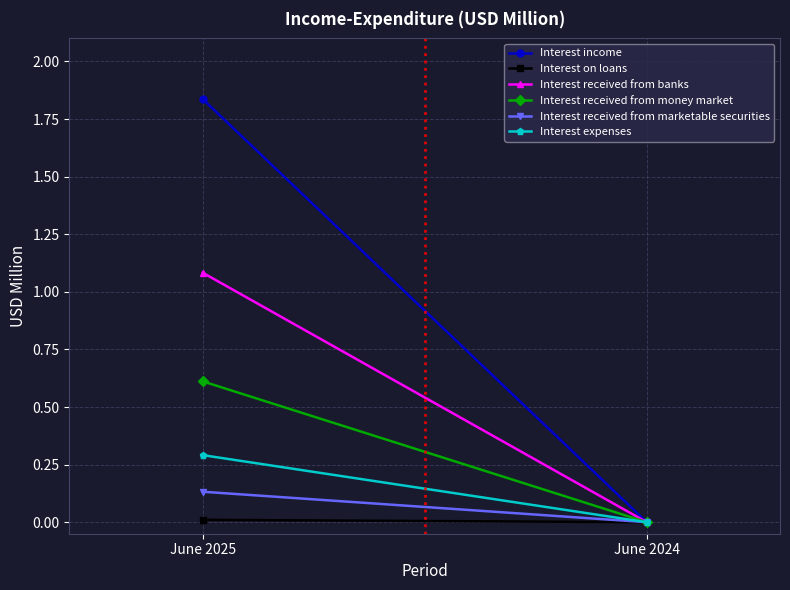

How many data points in Interest received from money market are above 0?

1